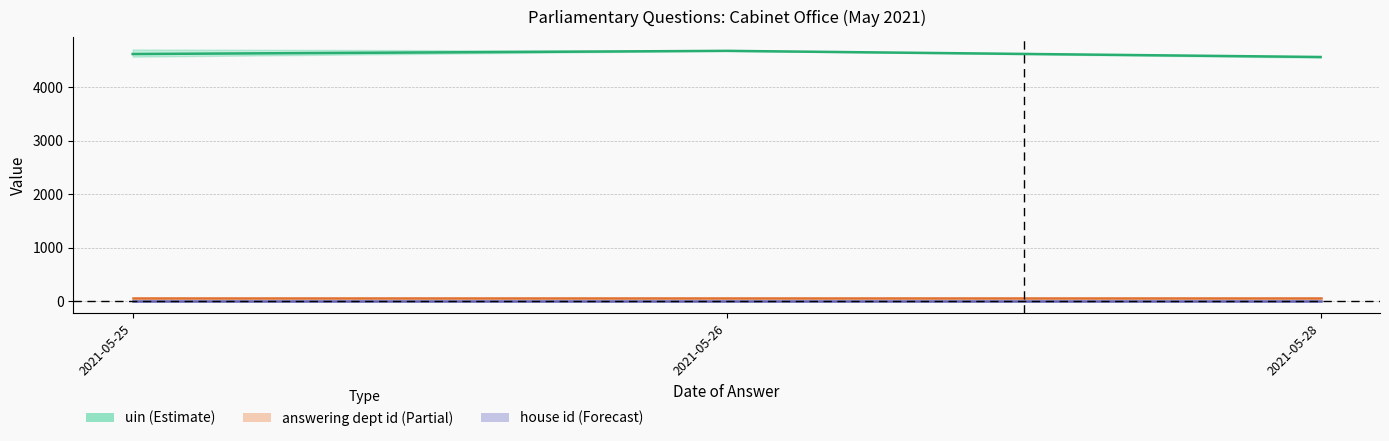

What is the smallest value displayed?

1.0